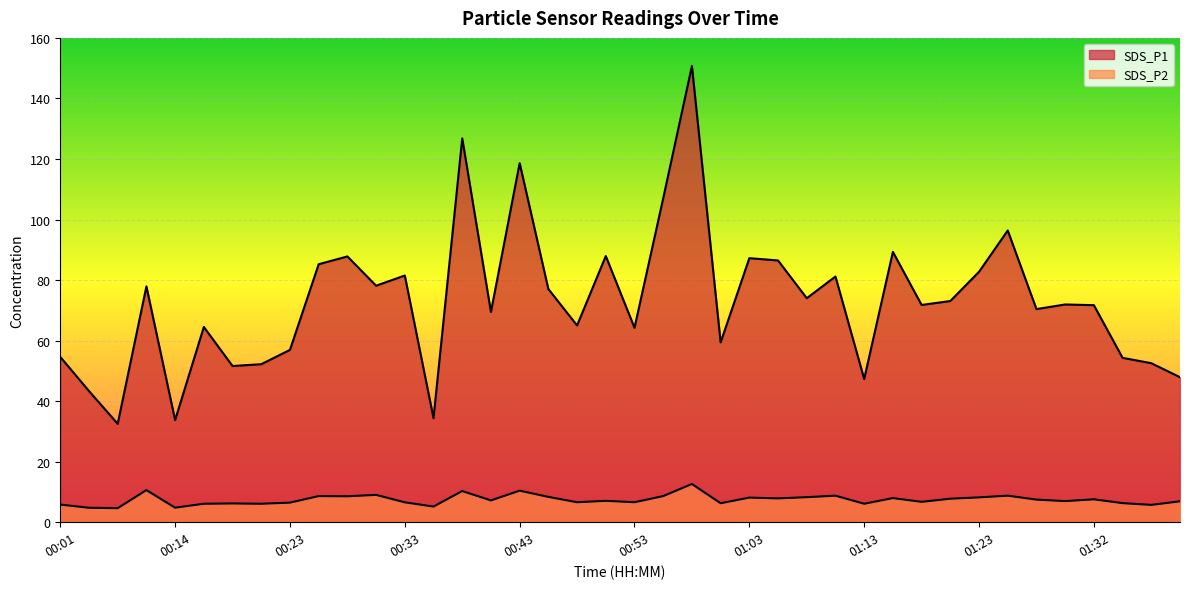

At which category does SDS_P1 reach its first local peak?

00:11